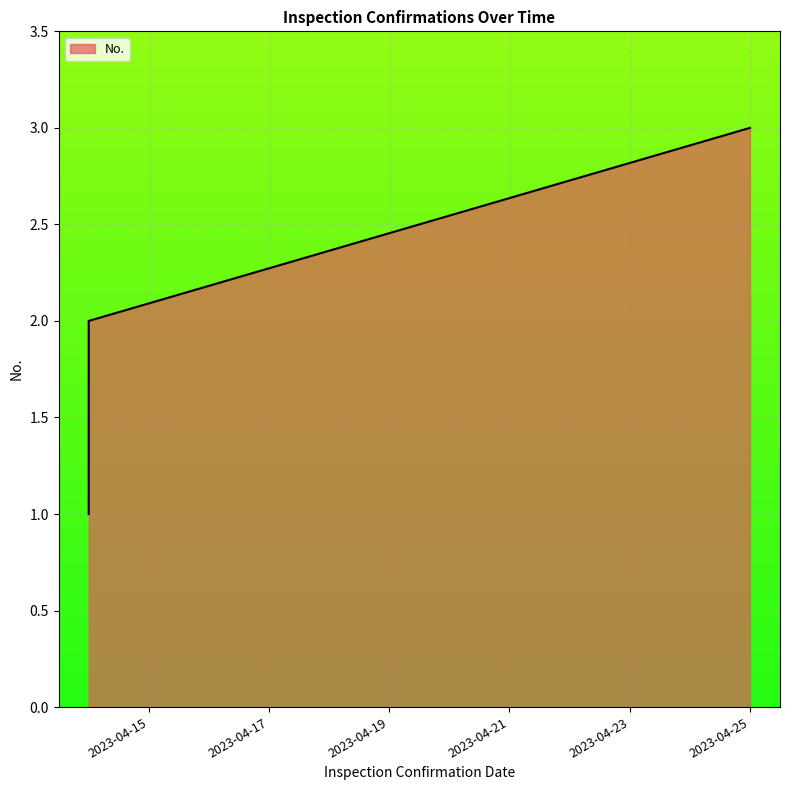

The value at 2023-04-14 is 2. True or false?

True